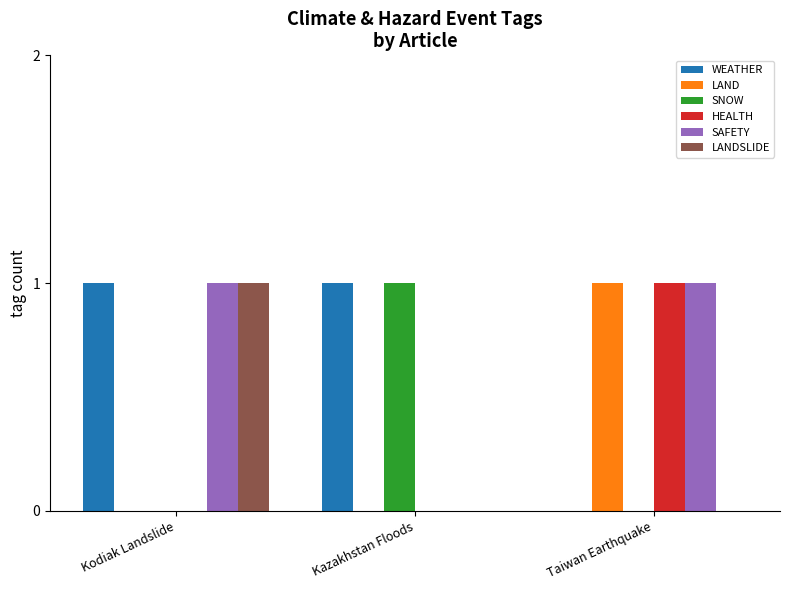

What is the total value across all series at Kodiak Landslide?

3